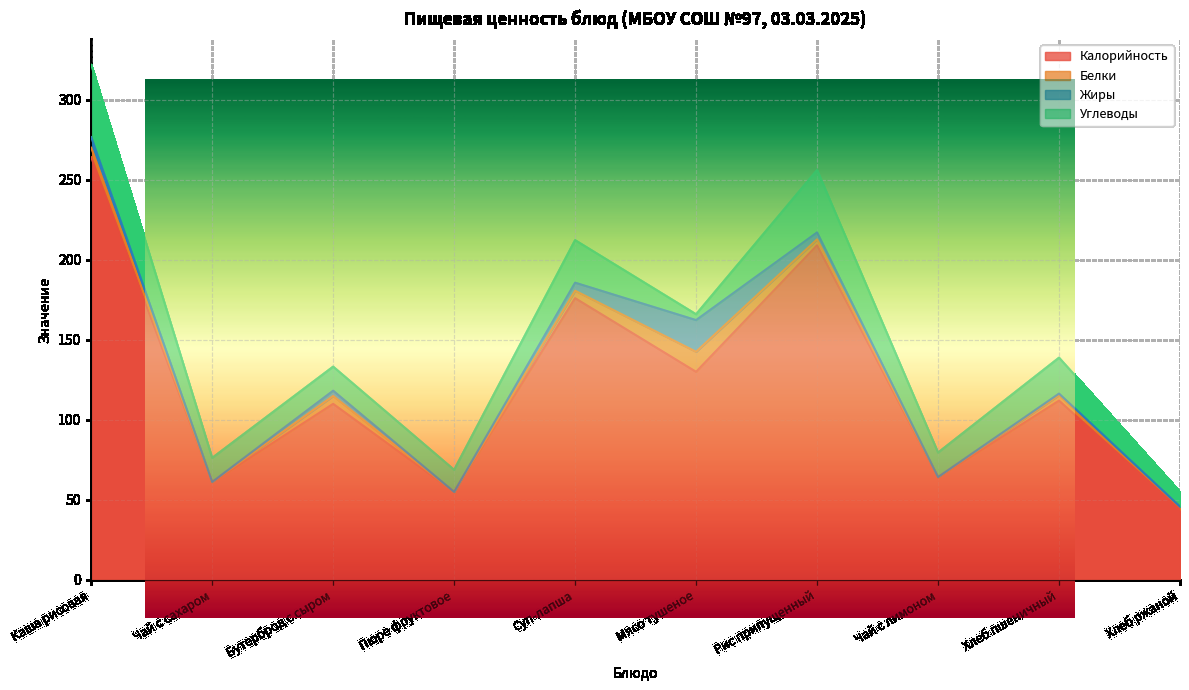

What are all the series names shown in the legend?

Калорийность, Белки, Жиры, Углеводы